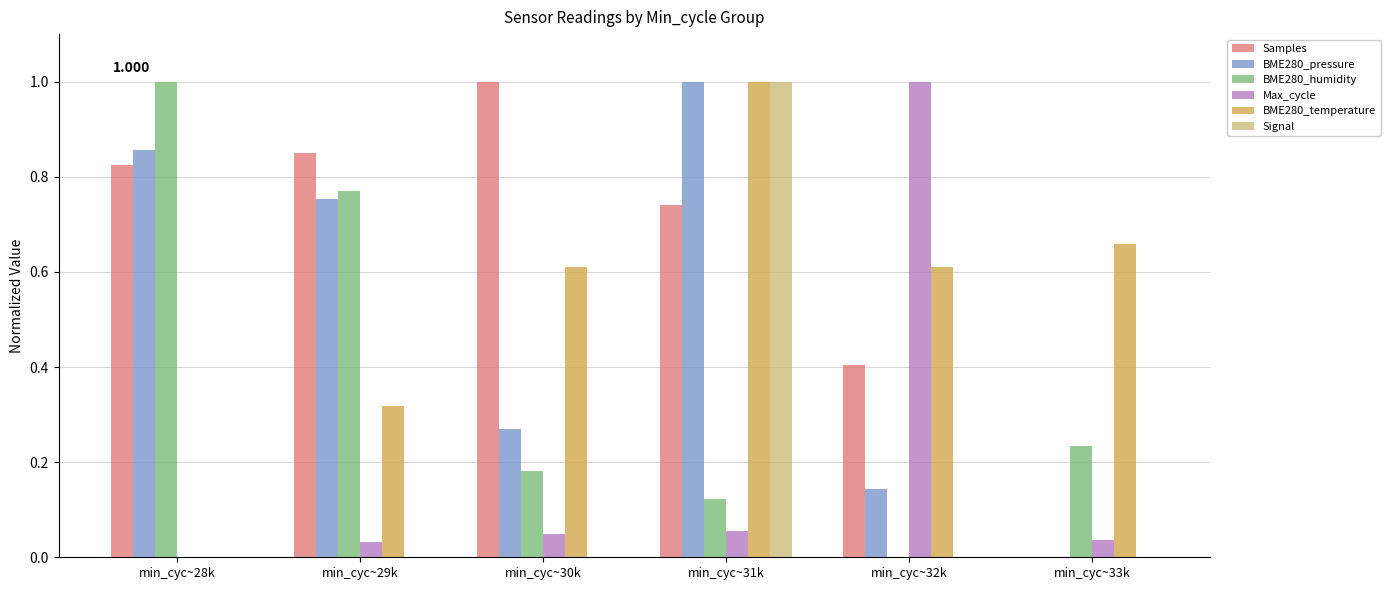

Which series has the largest total across all categories?

Samples